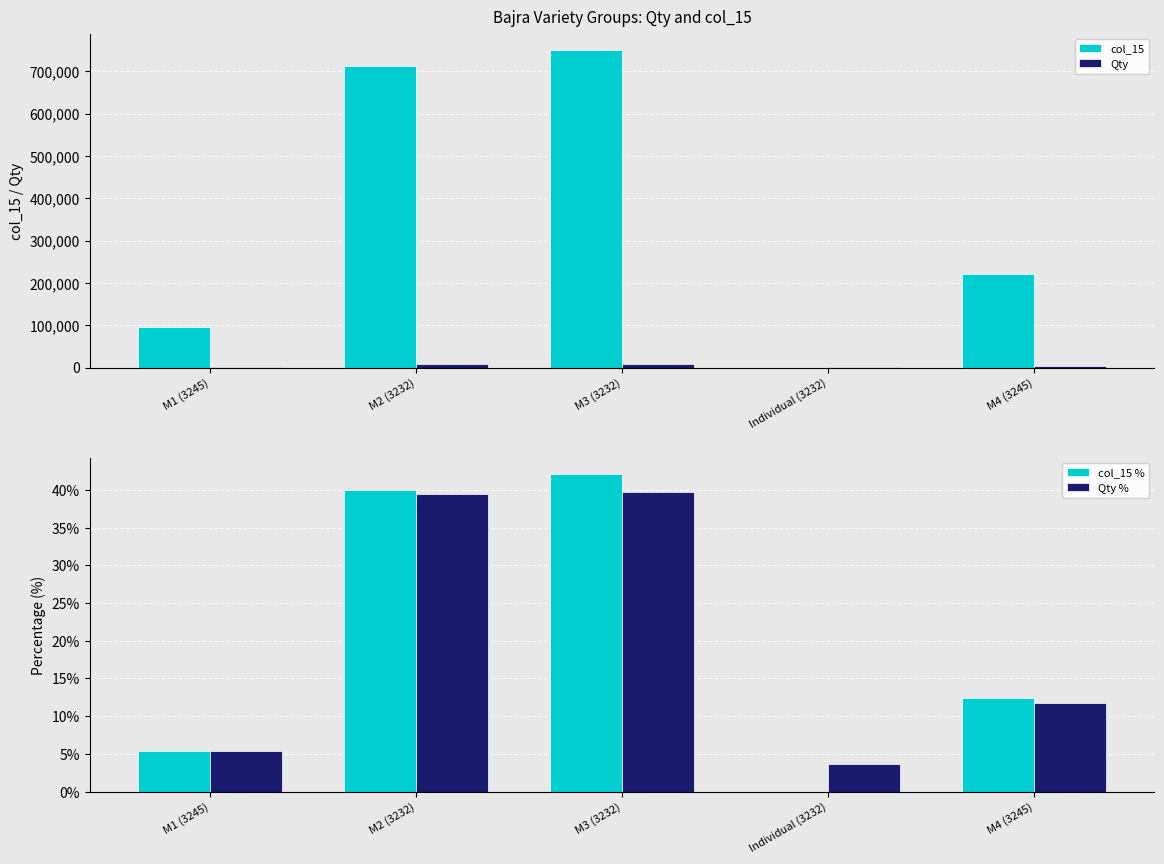

At Individual (3232), list the series in order from smallest to largest.

col_15, col_15 %, Qty %, Qty